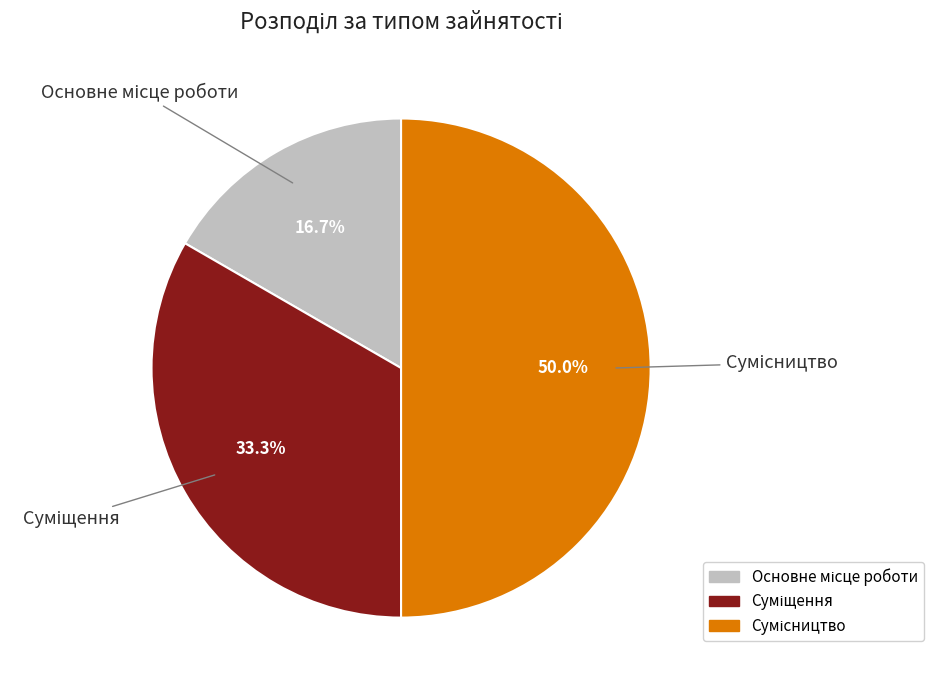

What is the change in value from Суміщення to Сумісництво?

+1